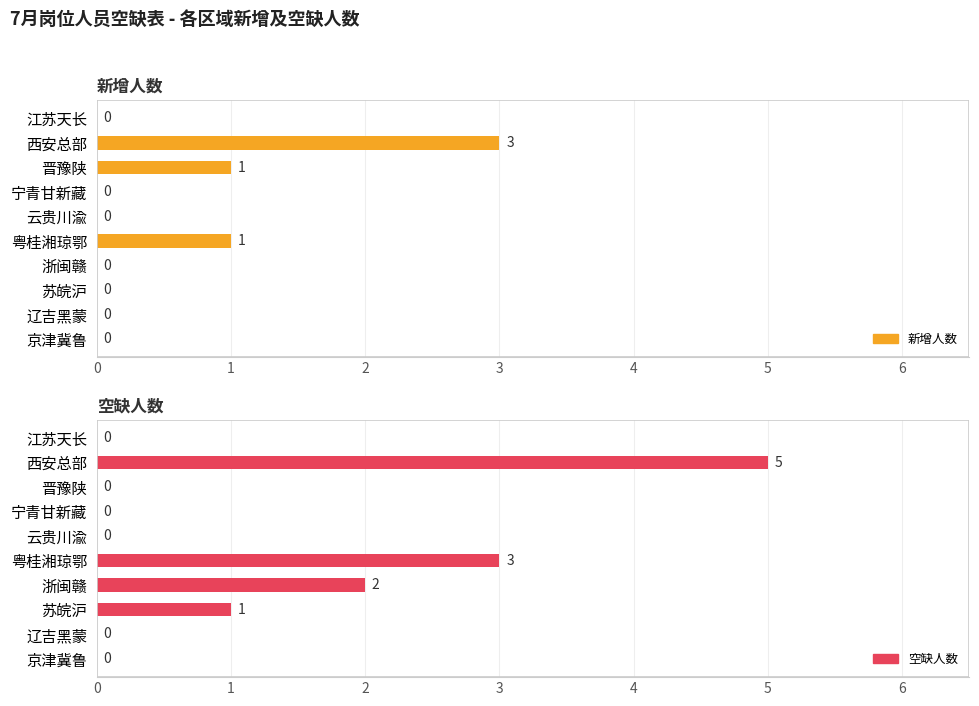

What are all the series names shown in the legend?

新增人数, 空缺人数